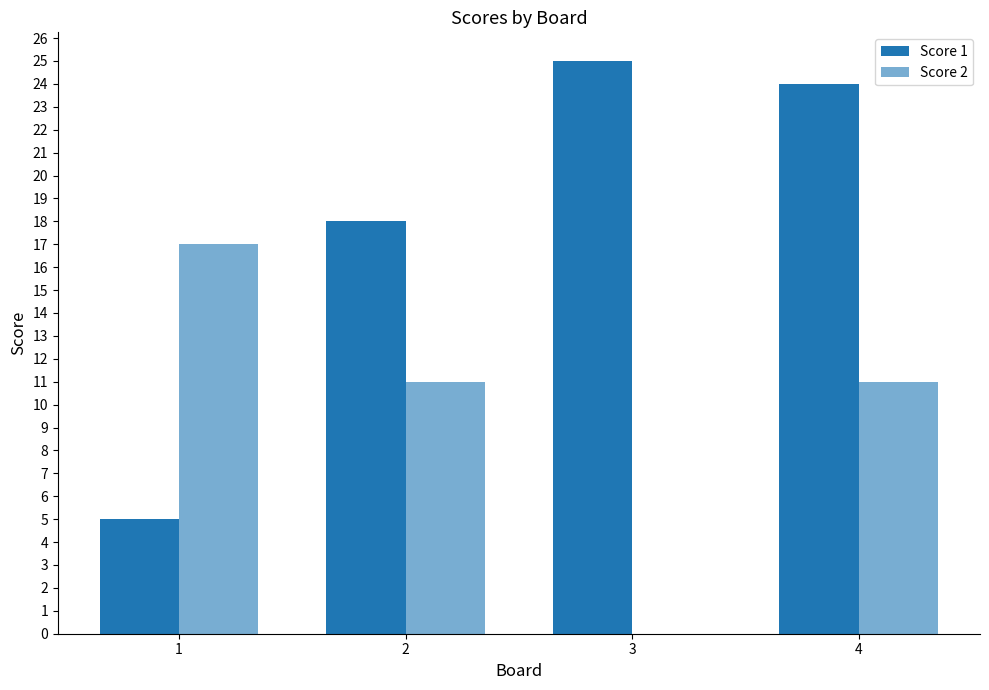

Rank the series by their average value, from highest to lowest.

Score 1, Score 2